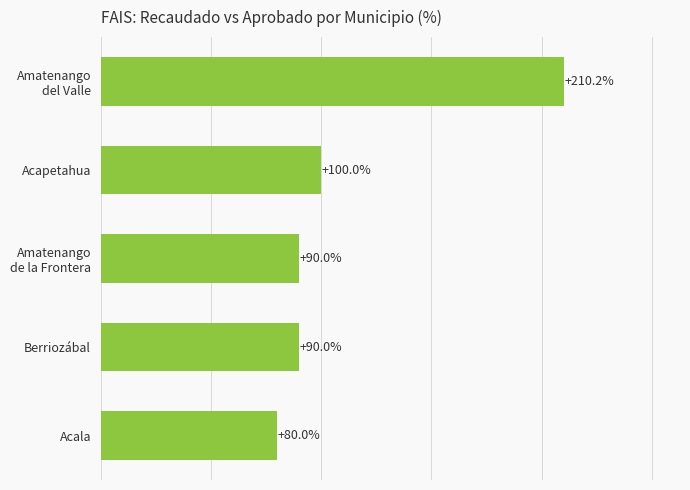

At which category does the chart reach its minimum across all series?

Acala